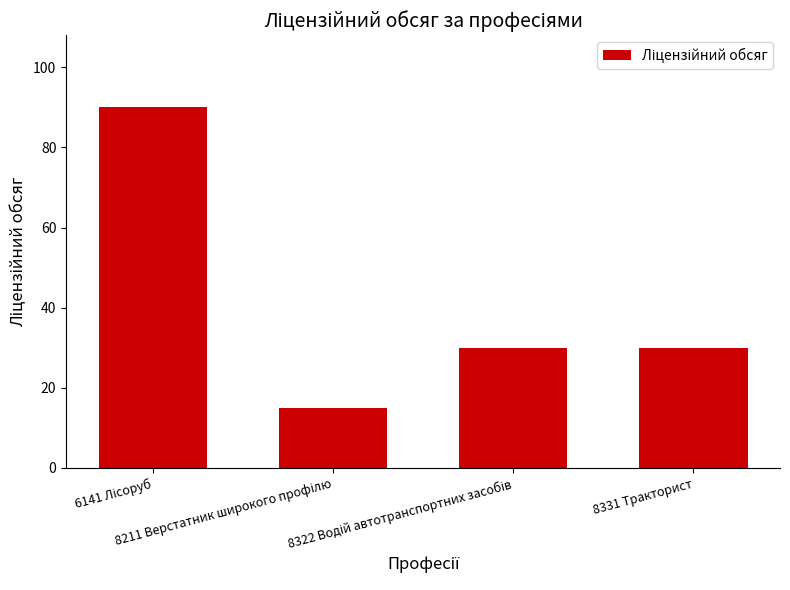

How many data points does each series have?

4